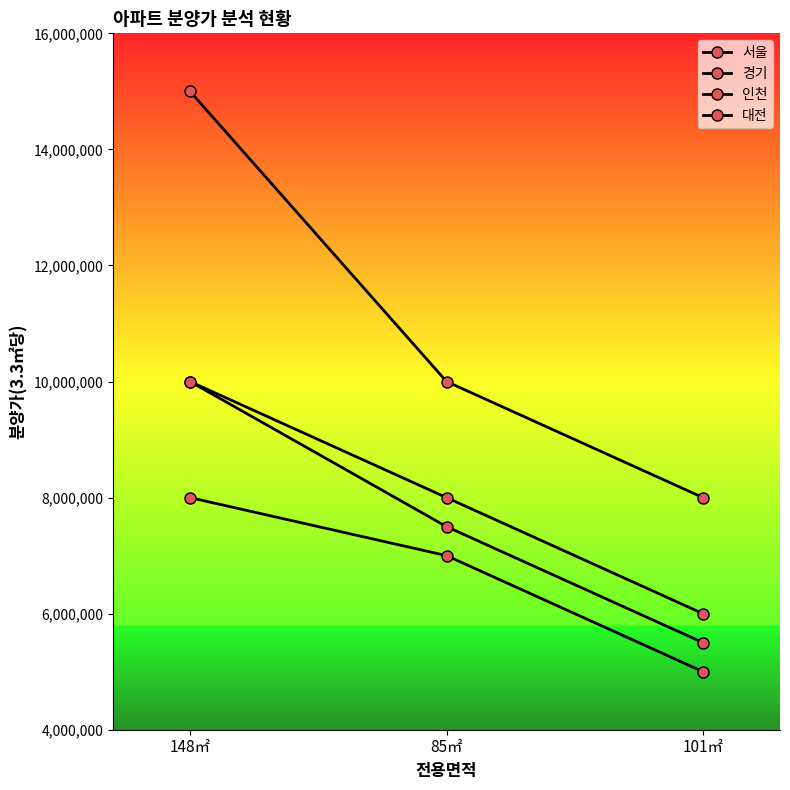

At which label does 서울 first exceed 10000000?

148㎡